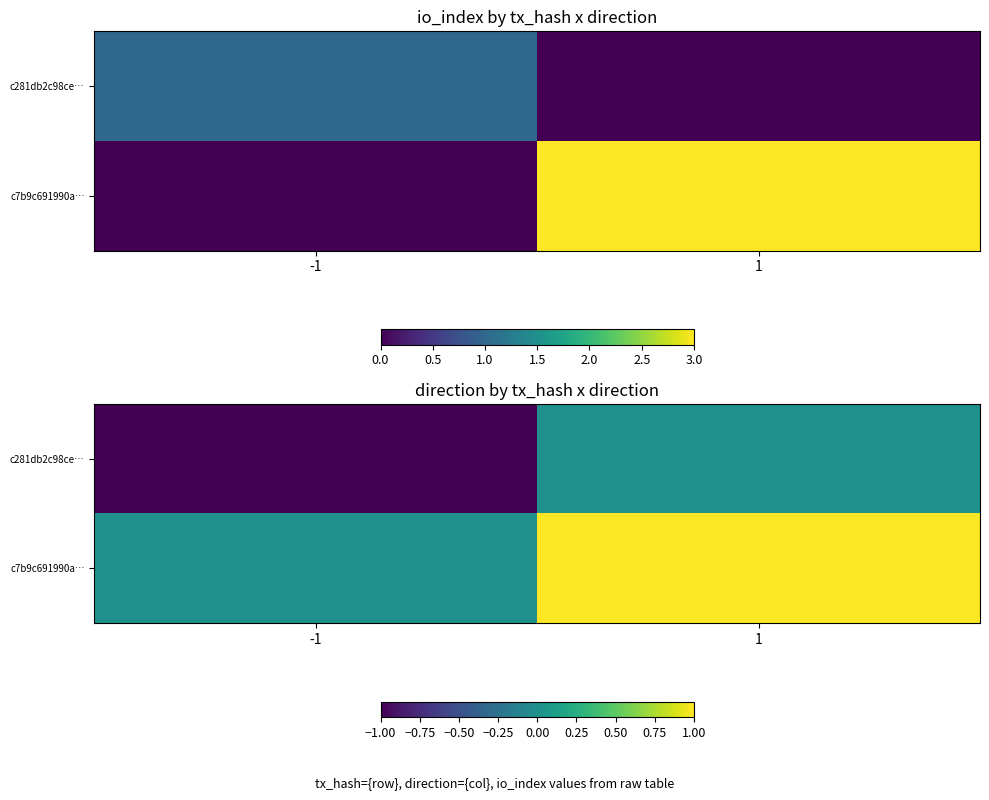

How many positive values does the c7b9c691990a… series have?

1